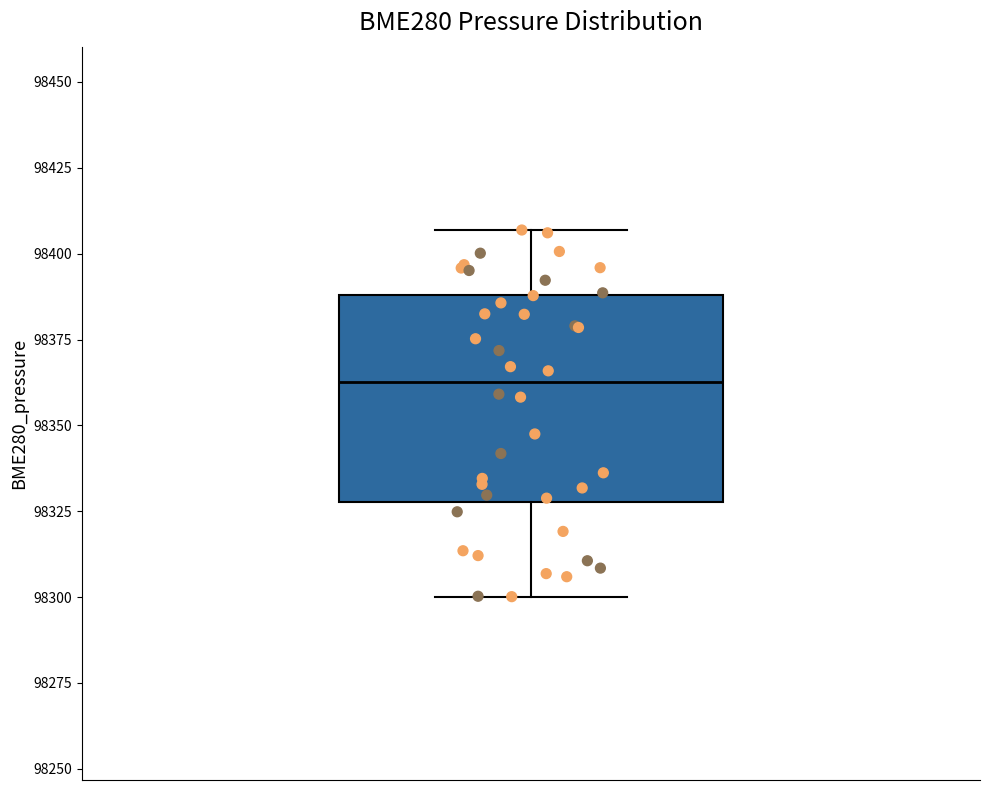

Where does the median line of the box sit on the y-axis? The values are not printed on the chart, so give them approximately, as read against the axis.

98360